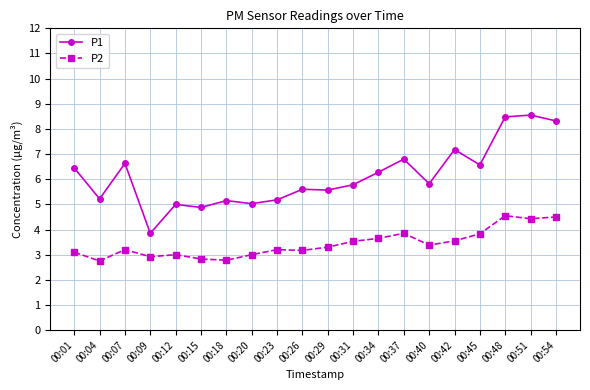

True or false: P2 and P1 intersect in this chart.

False